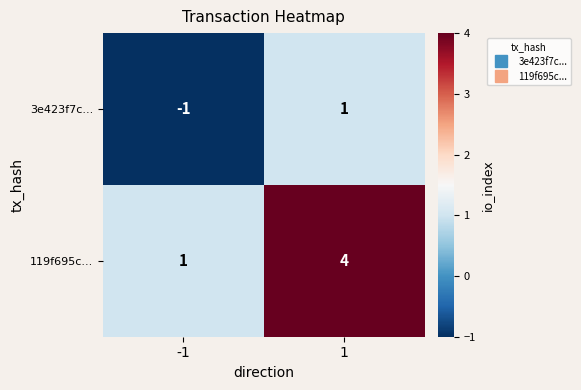

List the labels in order of 3e423f7c... value, largest first.

1, -1